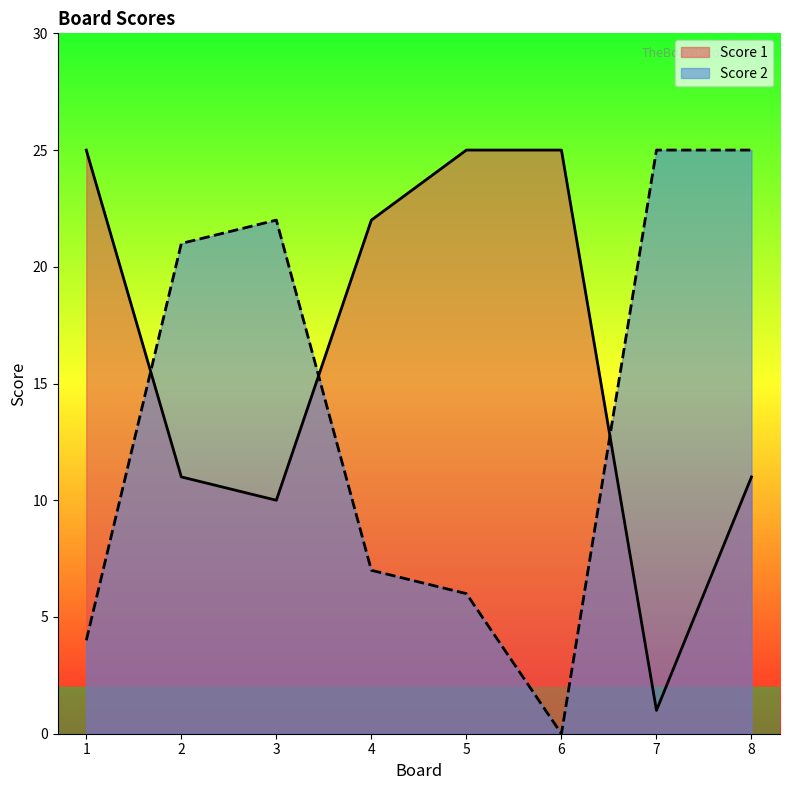

Where is the first local minimum for Score 2?

6